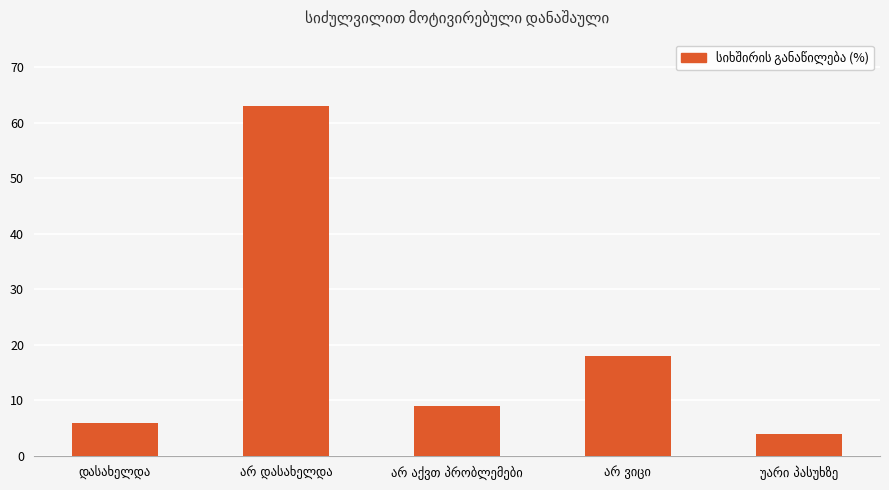

Reading left to right, extract all data points from this chart.

6	63	9	18	4